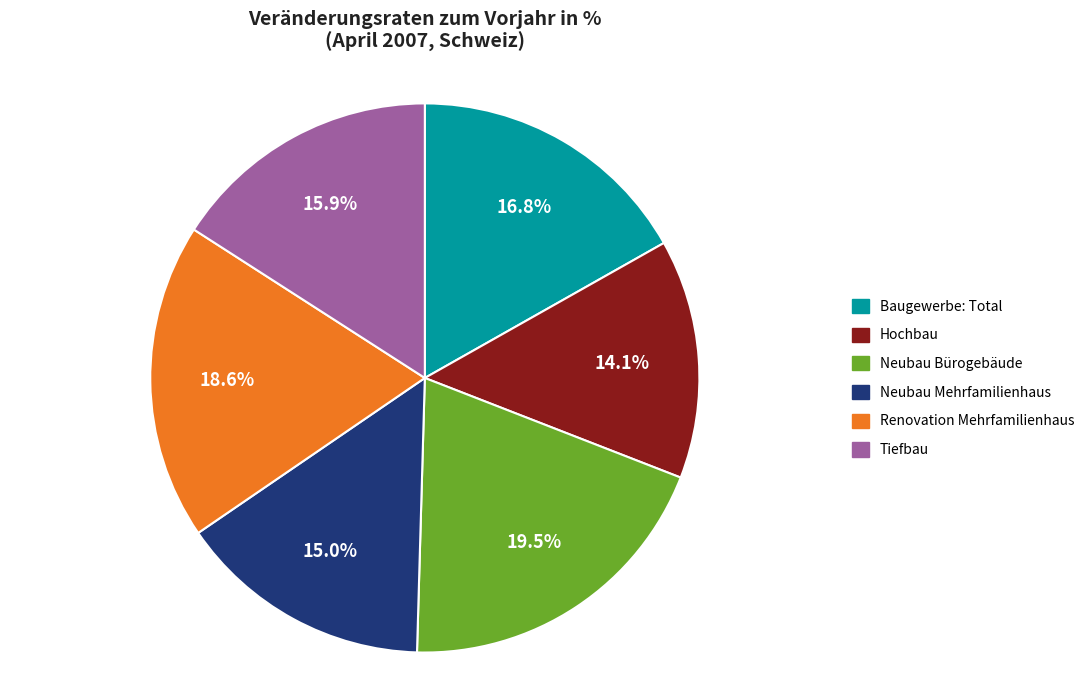

Which category has the biggest portion of the pie?

Neubau Bürogebäude